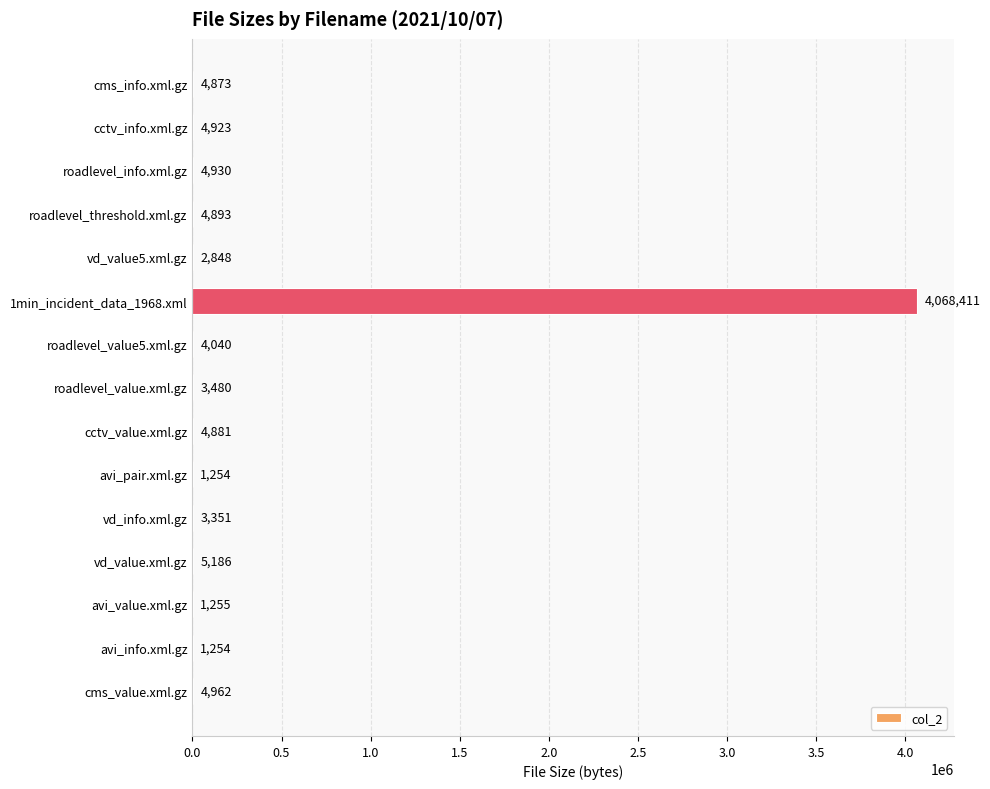

What is the maximum value shown in the chart?

4068411